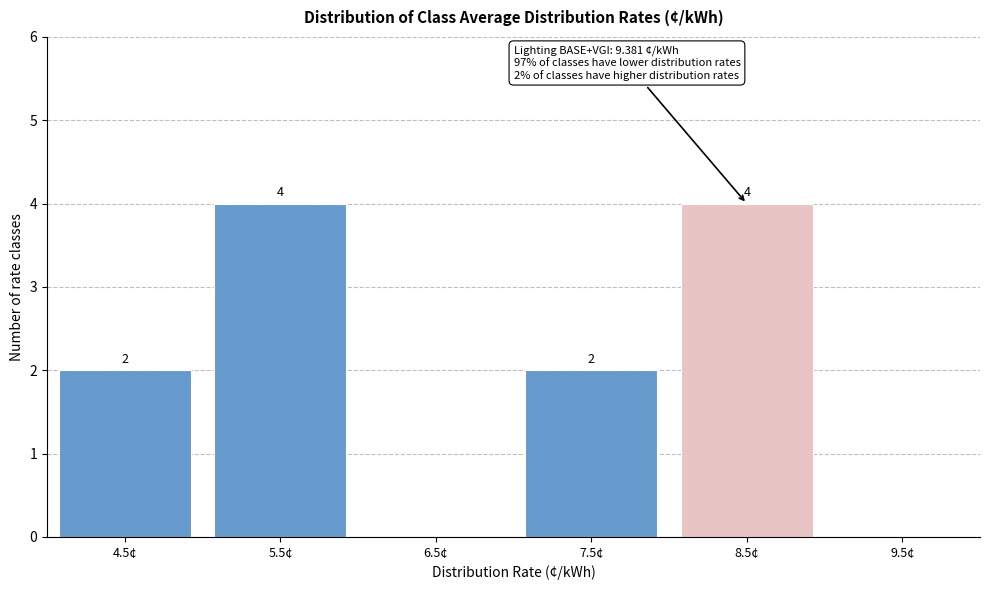

Reading right to left, what are all the values shown in this chart?

9.5¢=0	8.5¢=4	7.5¢=2	6.5¢=0	5.5¢=4	4.5¢=2